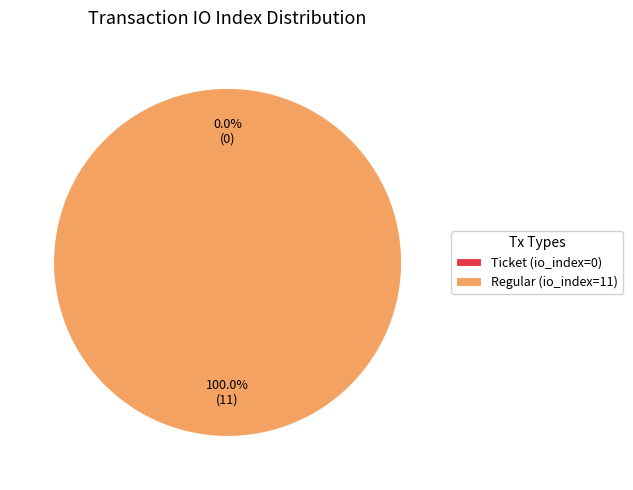

What is the largest slice in the pie chart?

Regular (io_index=11)